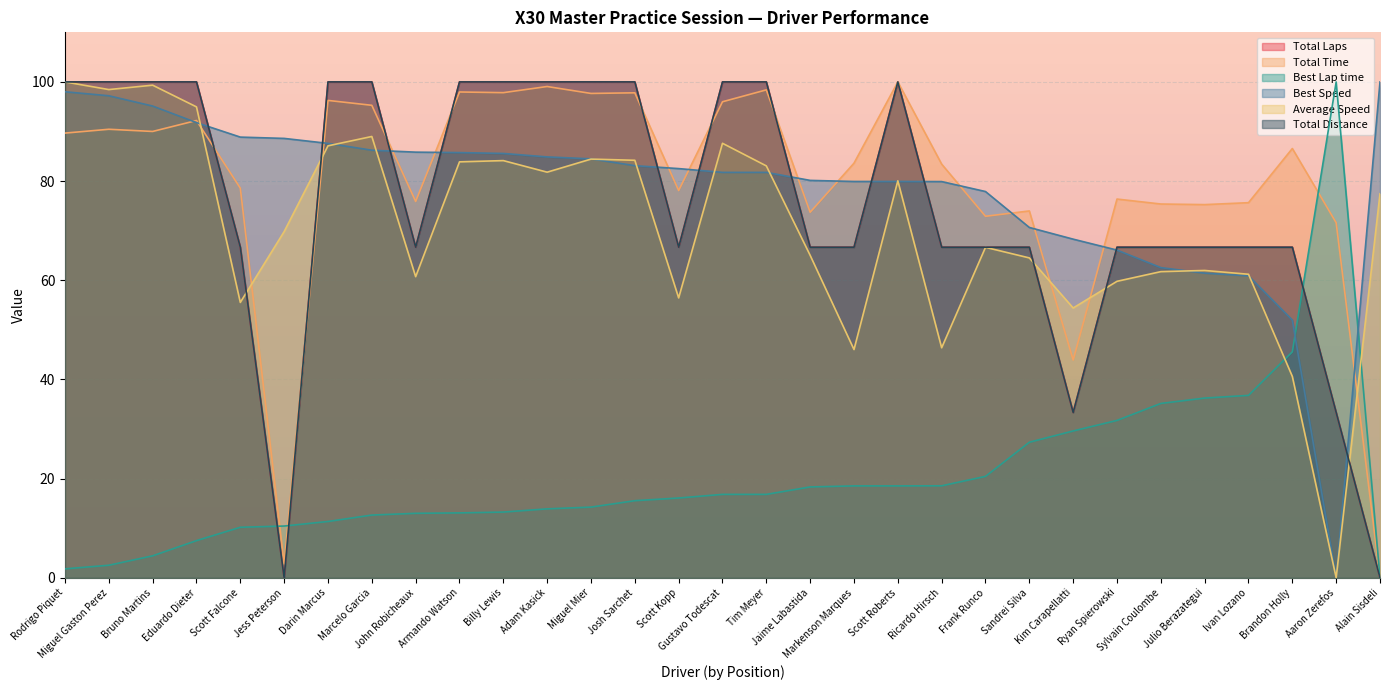

What is the difference between the highest and lowest values at Frank Runco?

57.4